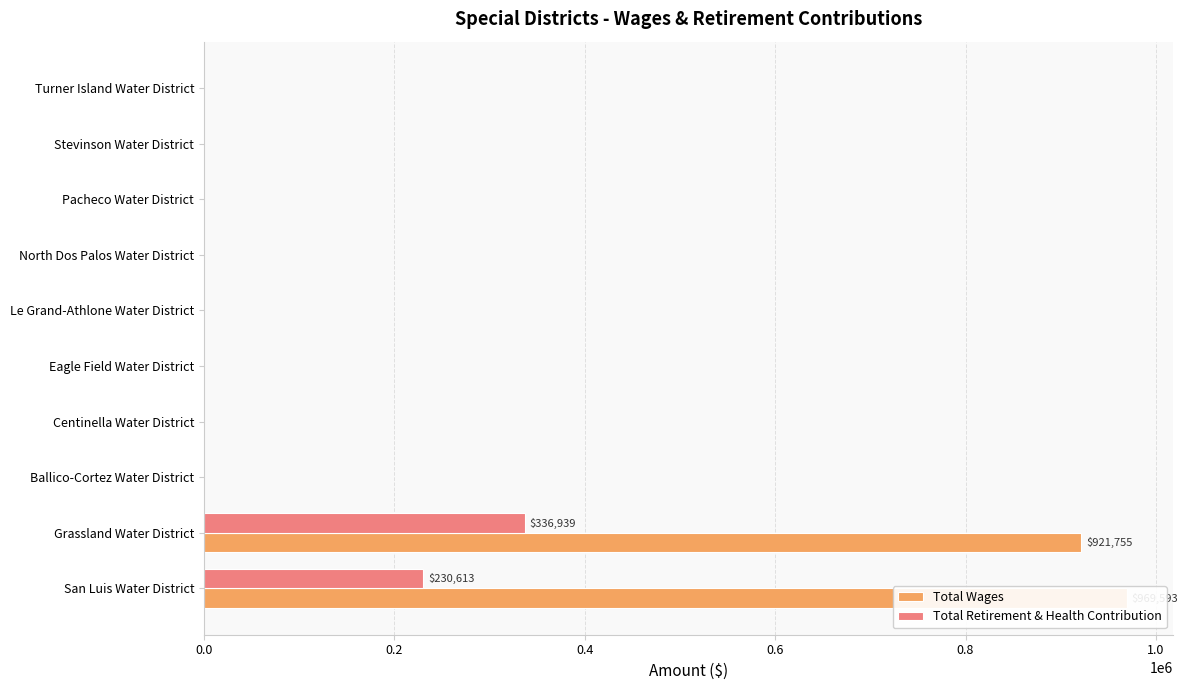

How many values in the Total Wages series exceed 0?

2